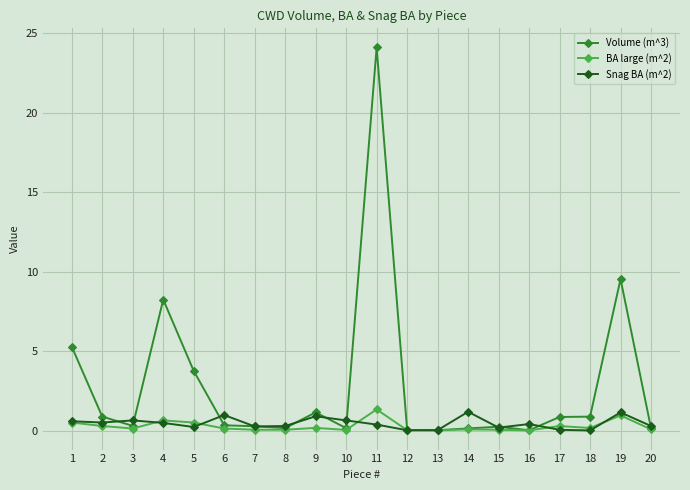

True or false: Volume (m^3) has more than 2 points higher than both neighbors.

True